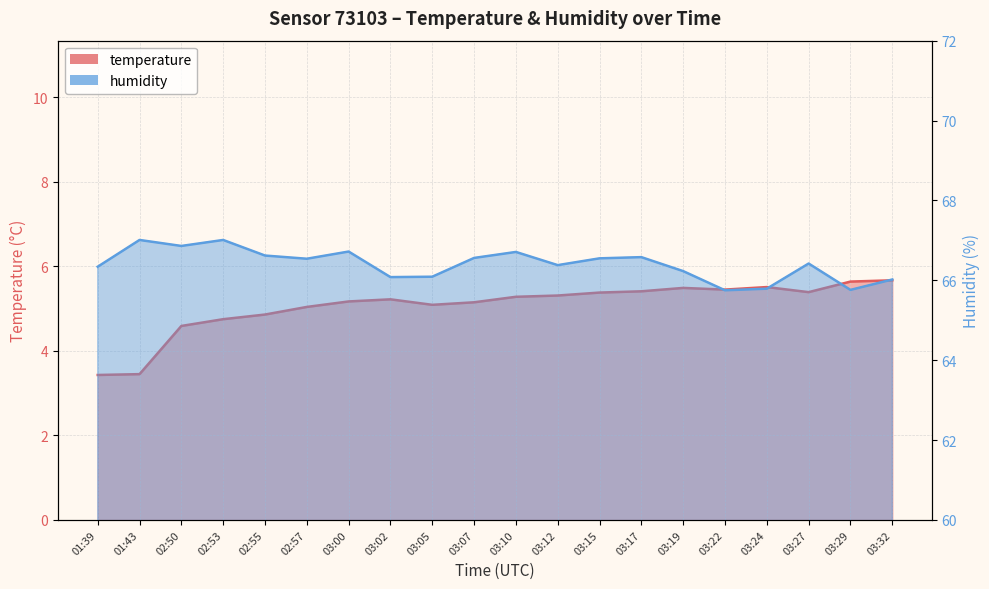

Reading left to right, transcribe all the data shown in this chart.

temperature: 3.4	3.5	4.6	4.8	4.9	5.0	5.2	5.2	5.1	5.2	5.3	5.3	5.4	5.4	5.5	5.5	5.5	5.4	5.6	5.7
humidity: 66.3	67.0	66.9	67.0	66.6	66.5	66.7	66.1	66.1	66.6	66.7	66.4	66.5	66.6	66.2	65.8	65.8	66.4	65.8	66.0